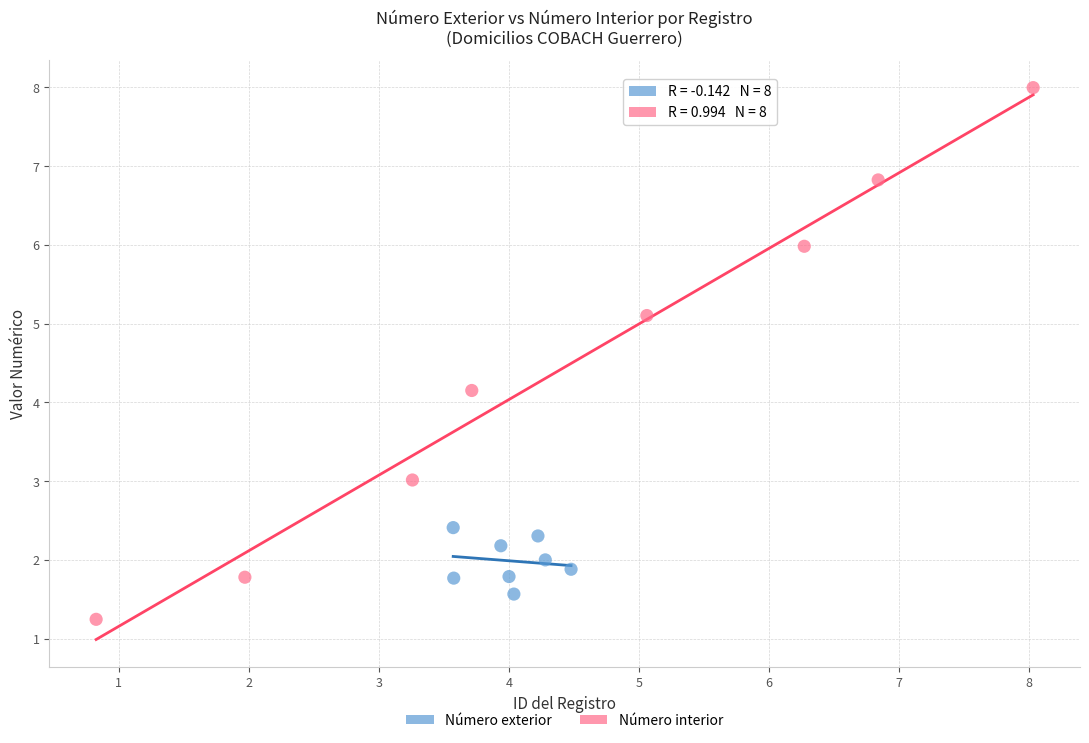

Which series has the largest Y range (max minus min)?

Número interior